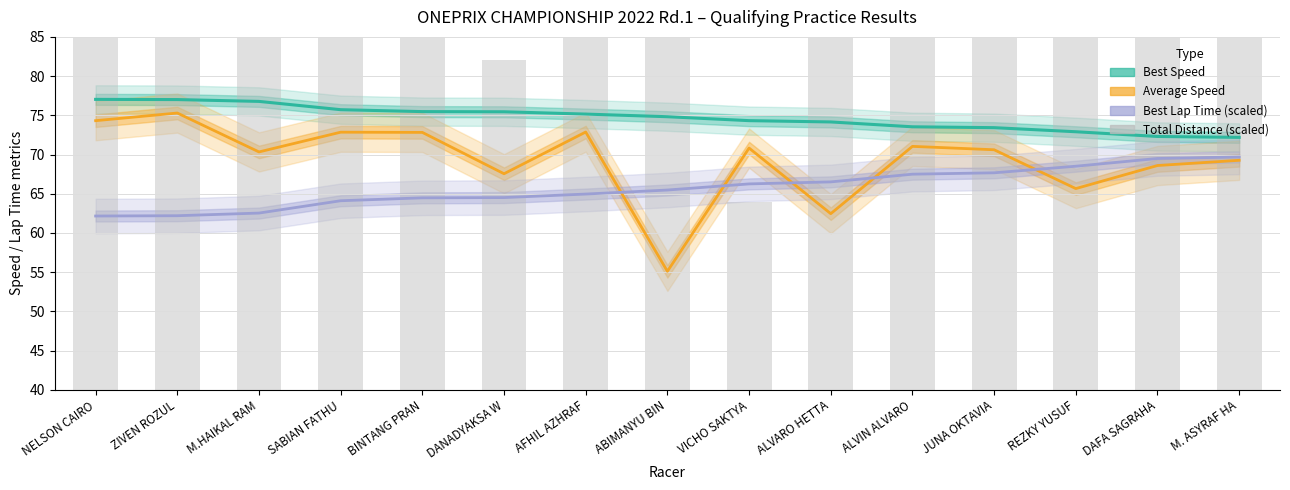

At which label does Total Distance (scaled) first exceed 100?

NELSON CAIRO